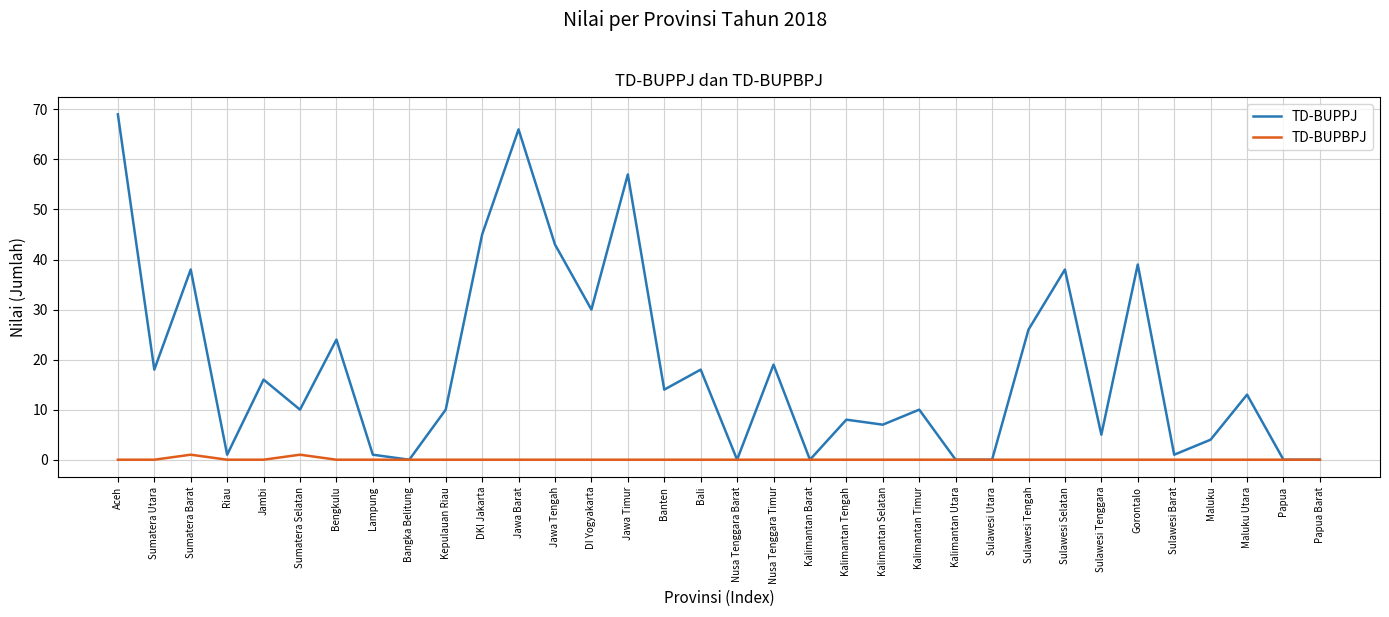

List the series in order of their peak value, highest first.

TD-BUPPJ, TD-BUPBPJ